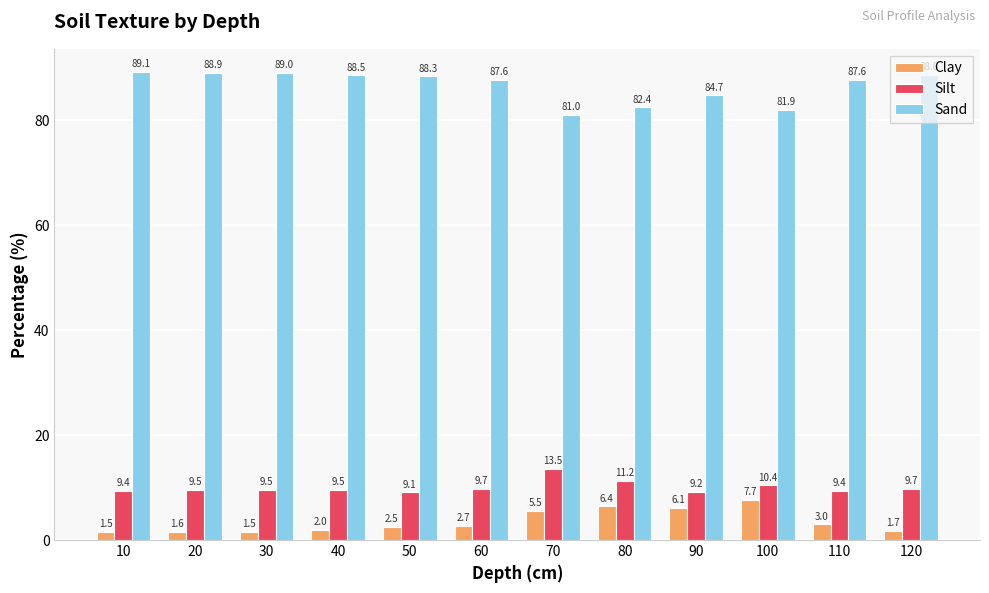

What is the maximum value for Clay?

7.7